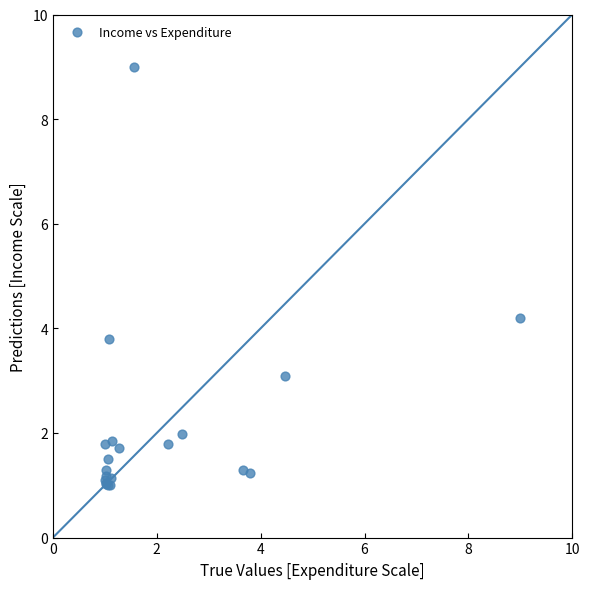

What Y value in the scatter plot is closest to 5?

4.2